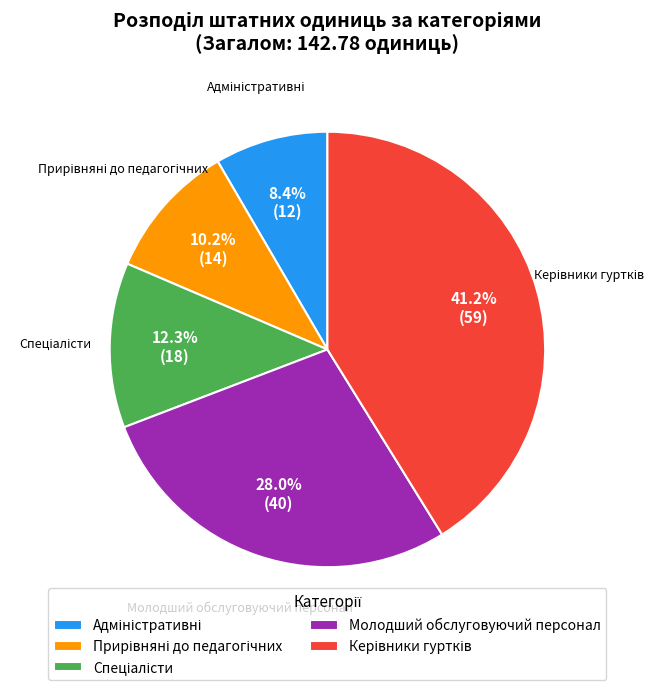

How many slices are in this pie chart?

5